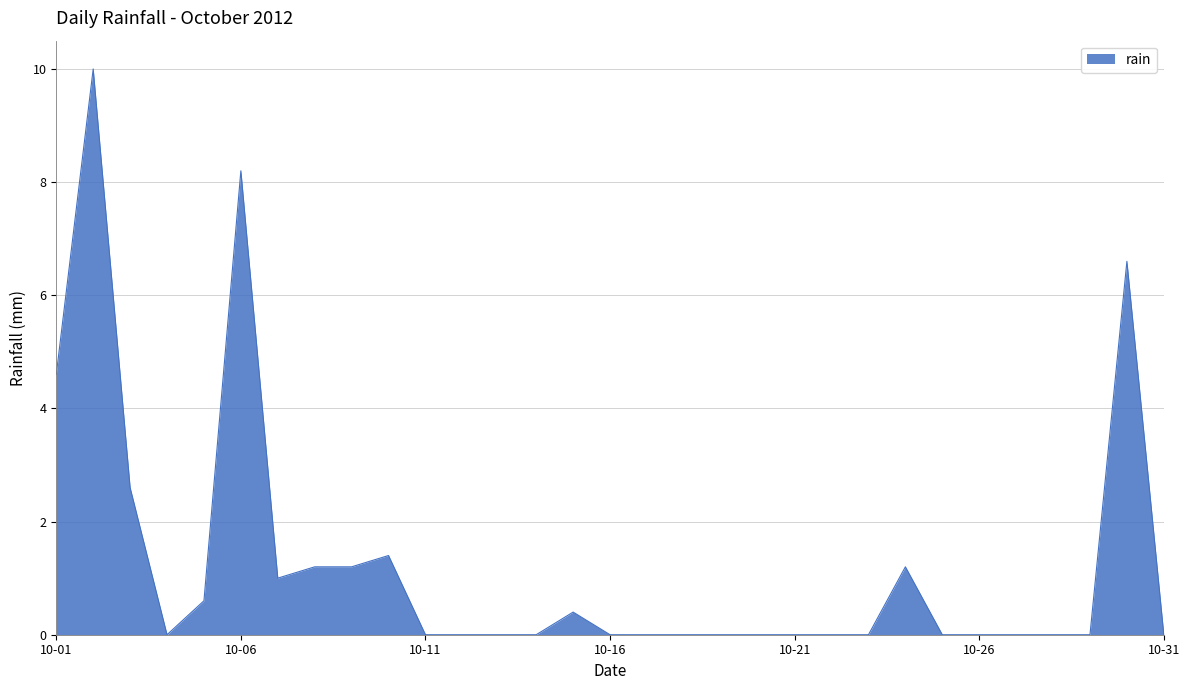

What is the maximum value shown in the chart?

10.0